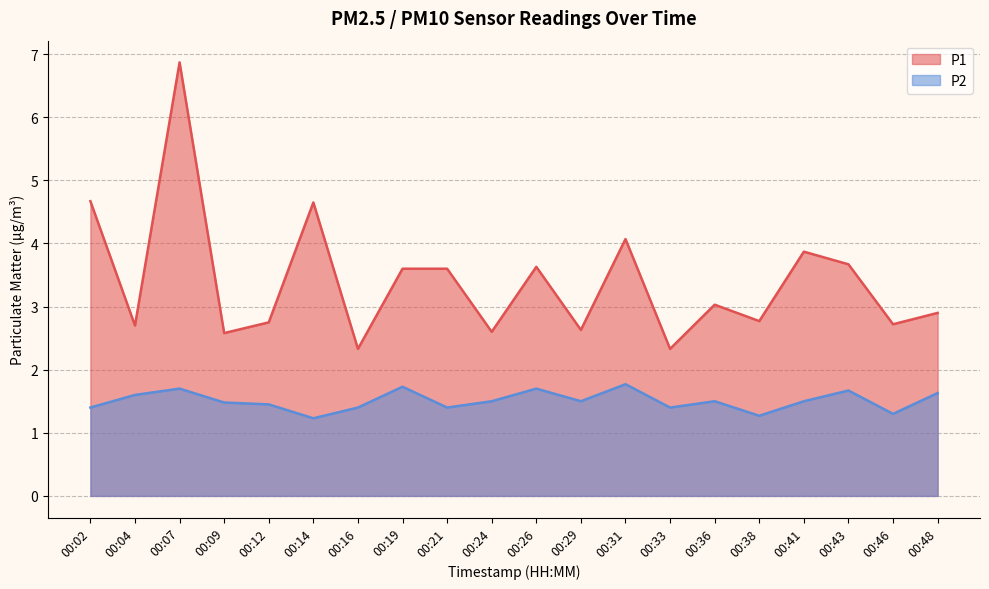

Reading left to right, extract all data points from this chart.

P1: 00:02=4.7	00:04=2.7	00:07=6.9	00:09=2.6	00:12=2.8	00:14=4.7	00:16=2.3	00:19=3.6	00:21=3.6	00:24=2.6	00:26=3.6	00:29=2.6	00:31=4.1	00:33=2.3	00:36=3.0	00:38=2.8	00:41=3.9	00:43=3.7	00:46=2.7	00:48=2.9
P2: 00:02=1.4	00:04=1.6	00:07=1.7	00:09=1.5	00:12=1.4	00:14=1.2	00:16=1.4	00:19=1.7	00:21=1.4	00:24=1.5	00:26=1.7	00:29=1.5	00:31=1.8	00:33=1.4	00:36=1.5	00:38=1.3	00:41=1.5	00:43=1.7	00:46=1.3	00:48=1.6